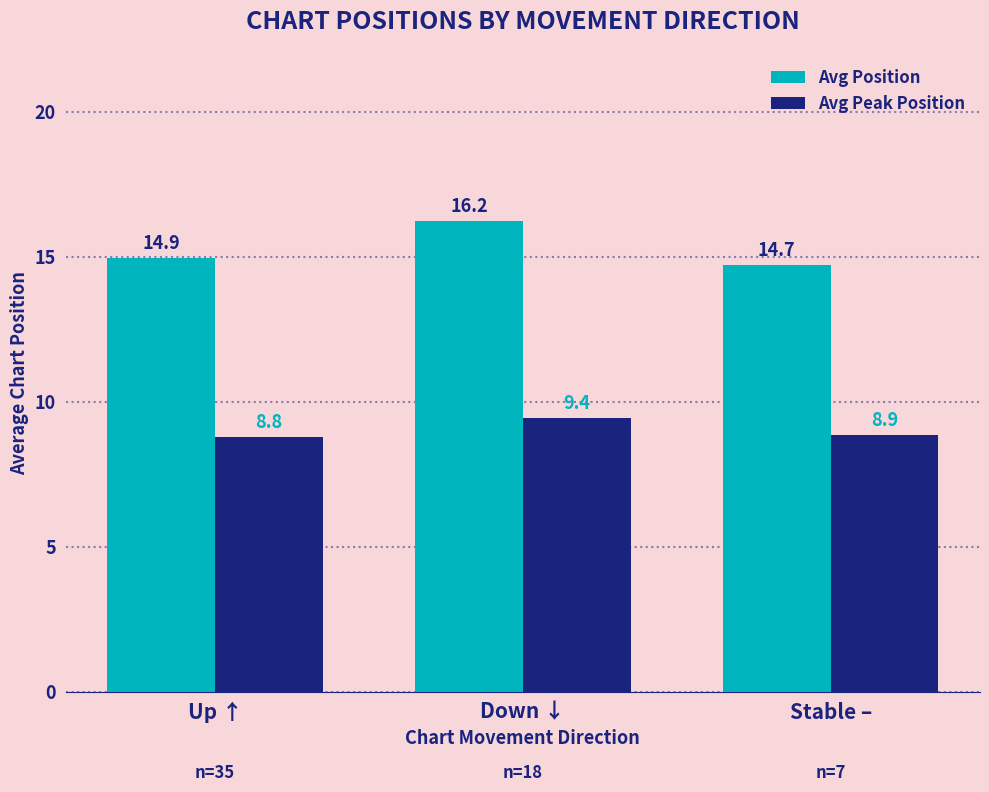

At which category does the chart reach its peak across all series?

Down ↓